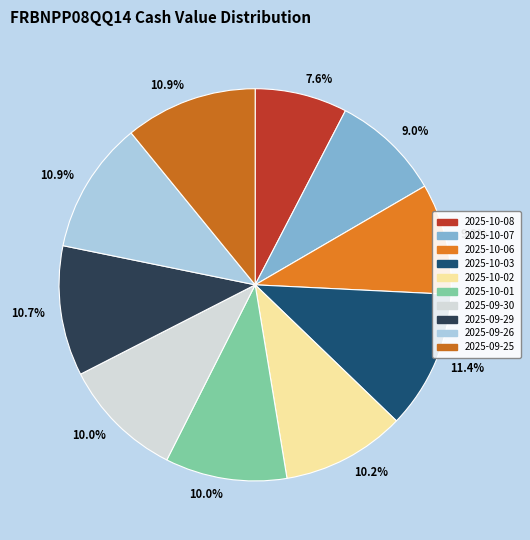

To the nearest percent, what is the average slice percentage?

10%